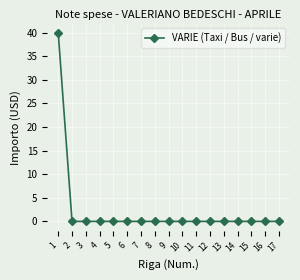

What is the maximum value shown in the chart?

39.9